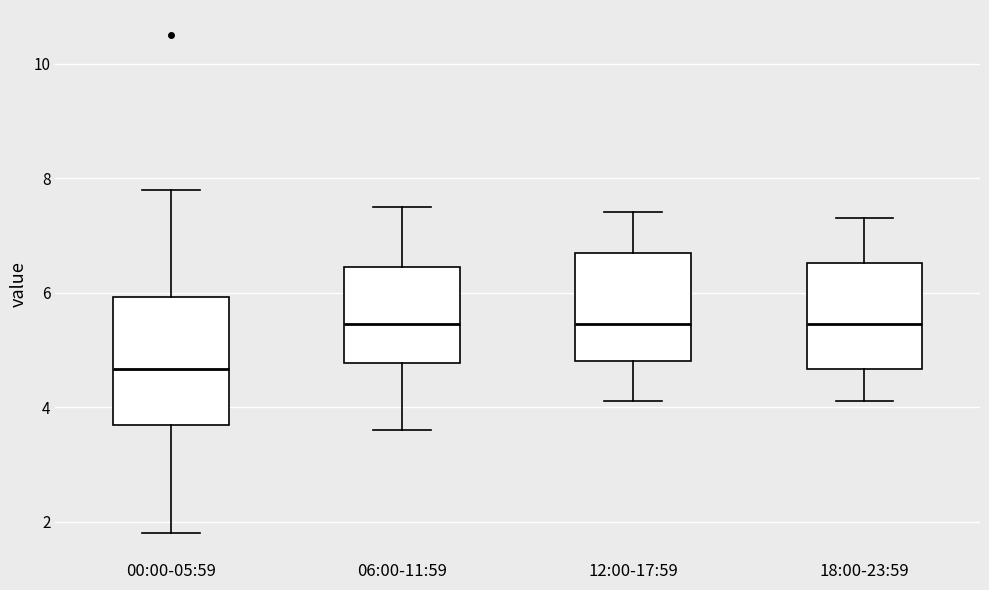

Which box is the tallest, from its lower edge to its upper edge?

00:00-05:59